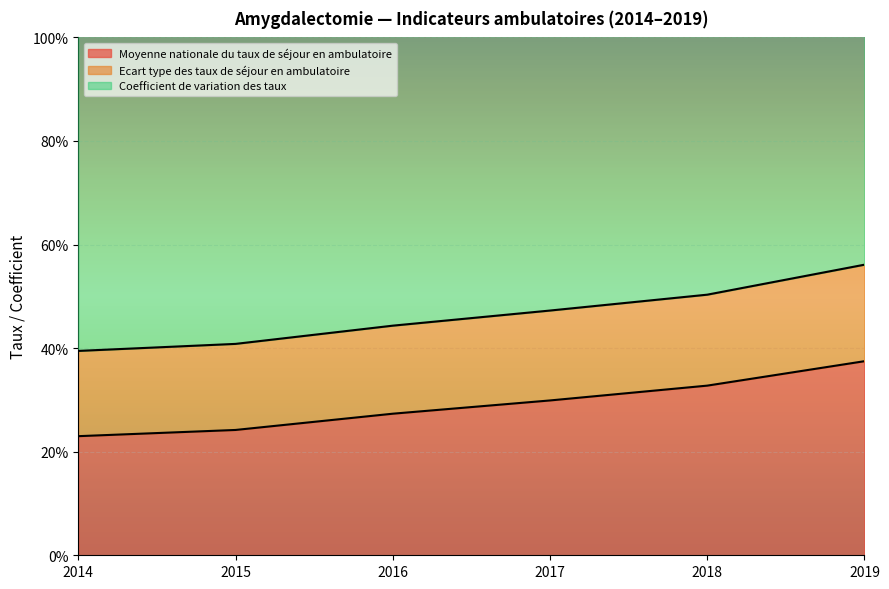

Reading left to right, extract all data points from this chart.

Moyenne nationale du taux de séjour en ambulatoire: 0.2	0.2	0.3	0.3	0.3	0.4
Ecart type des taux de séjour en ambulatoire: 0.4	0.4	0.4	0.5	0.5	0.6